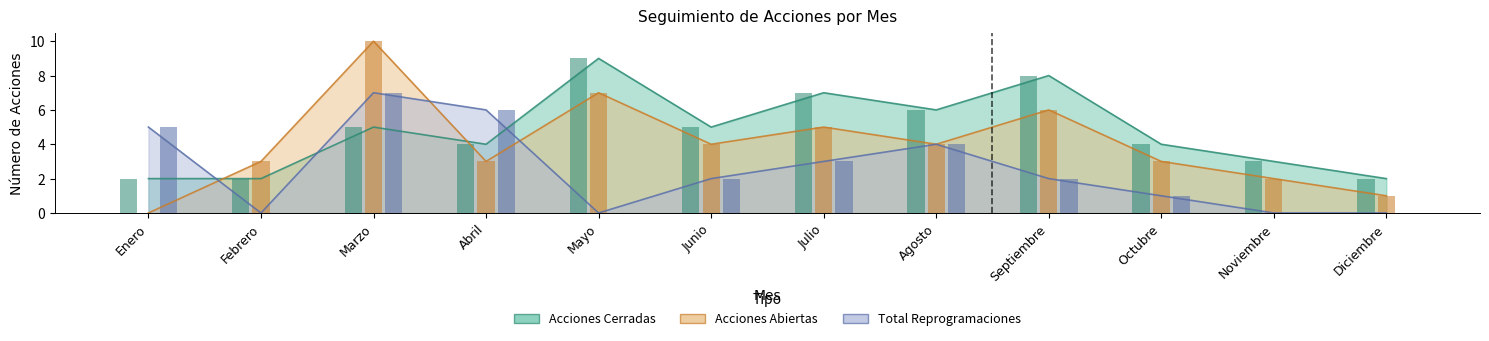

Which category has the highest value in the Total Reprogramaciones series?

Marzo